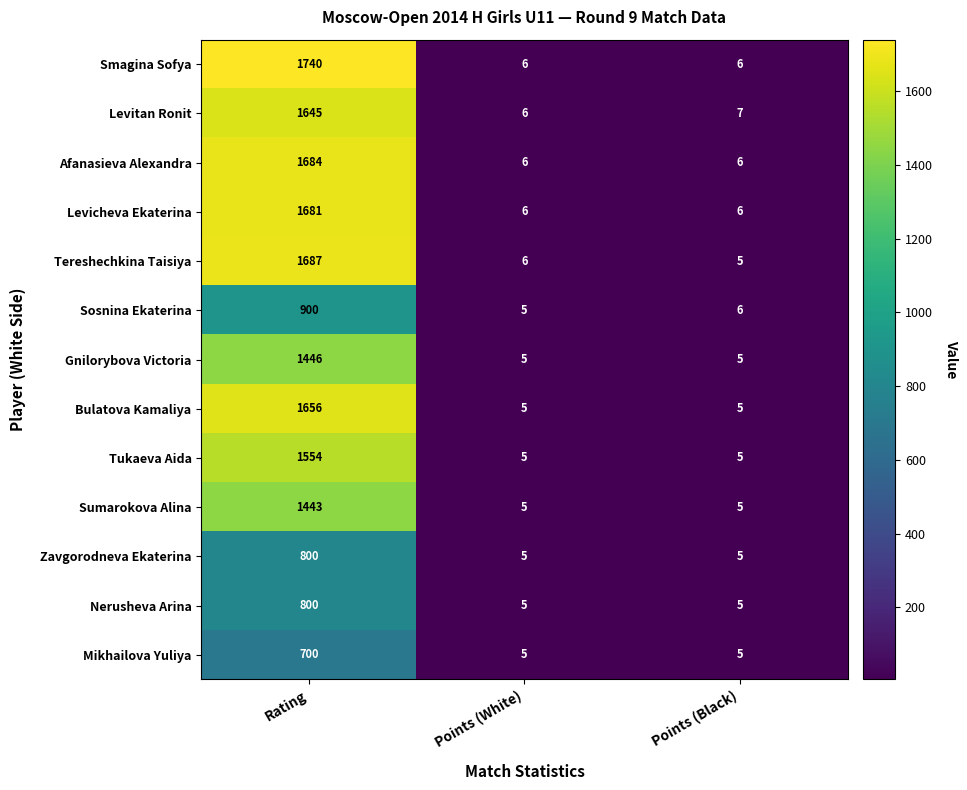

Which series has the largest range (max minus min)?

Smagina Sofya